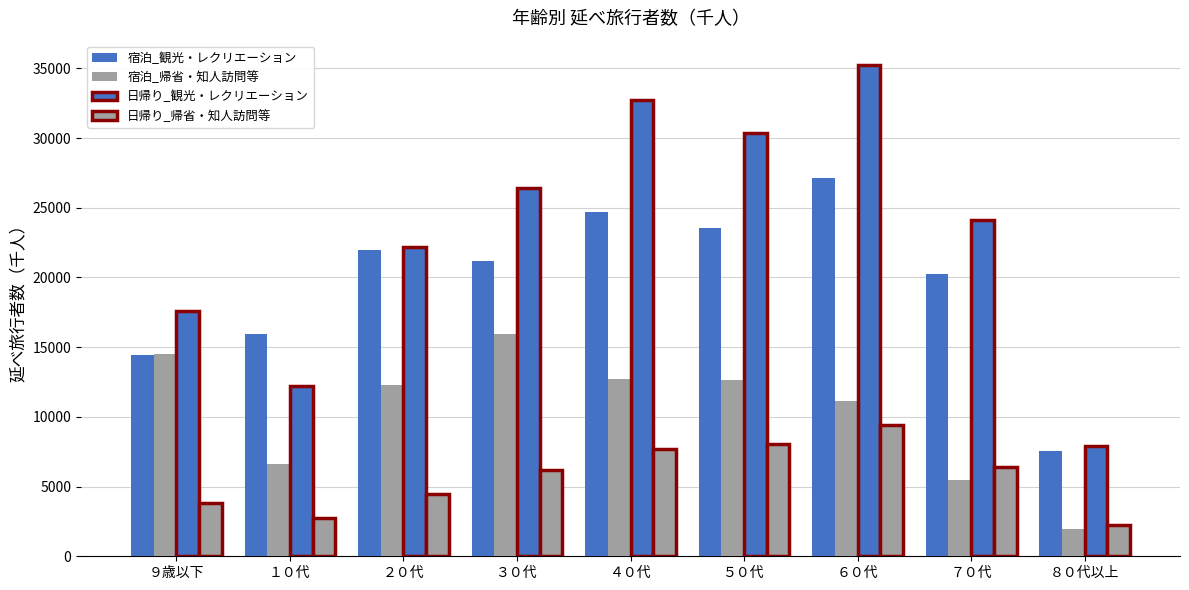

Which series changed the most between ４０代 and ５０代?

日帰り_観光・レクリエーション